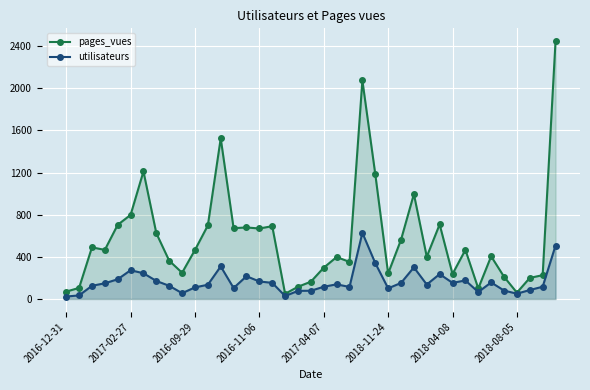

Rank the series by their maximum value, from lowest to highest.

utilisateurs, pages_vues